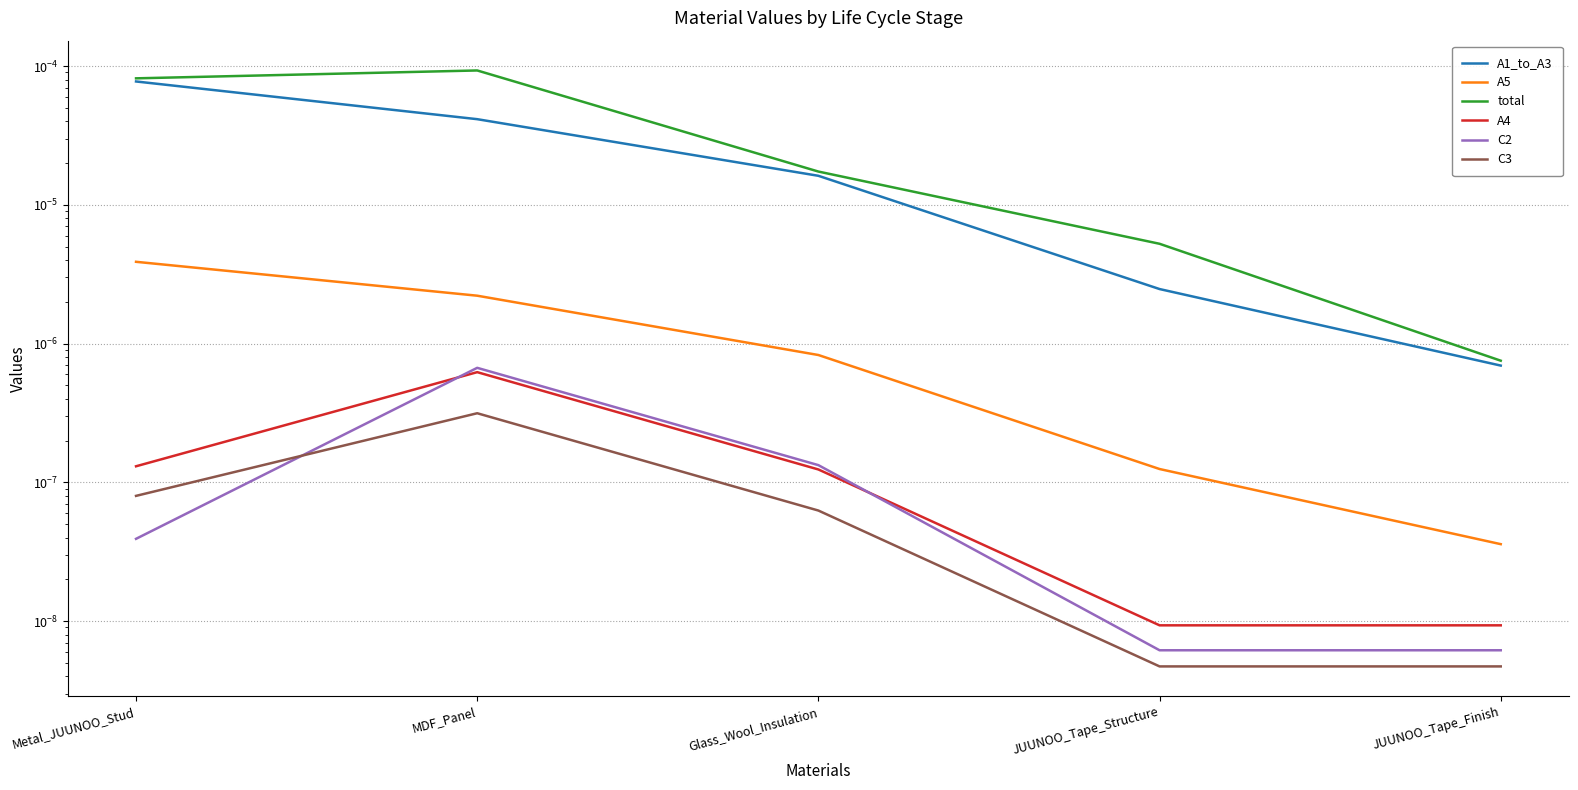

Reading left to right, extract all data points from this chart.

A1_to_A3: 0.0	0.0	0.0	0.0	0.0
A5: 0.0	0.0	0.0	0.0	0.0
total: 0.0	0.0	0.0	0.0	0.0
A4: 0.0	0.0	0.0	0.0	0.0
C2: 0.0	0.0	0.0	0.0	0.0
C3: 0.0	0.0	0.0	0.0	0.0